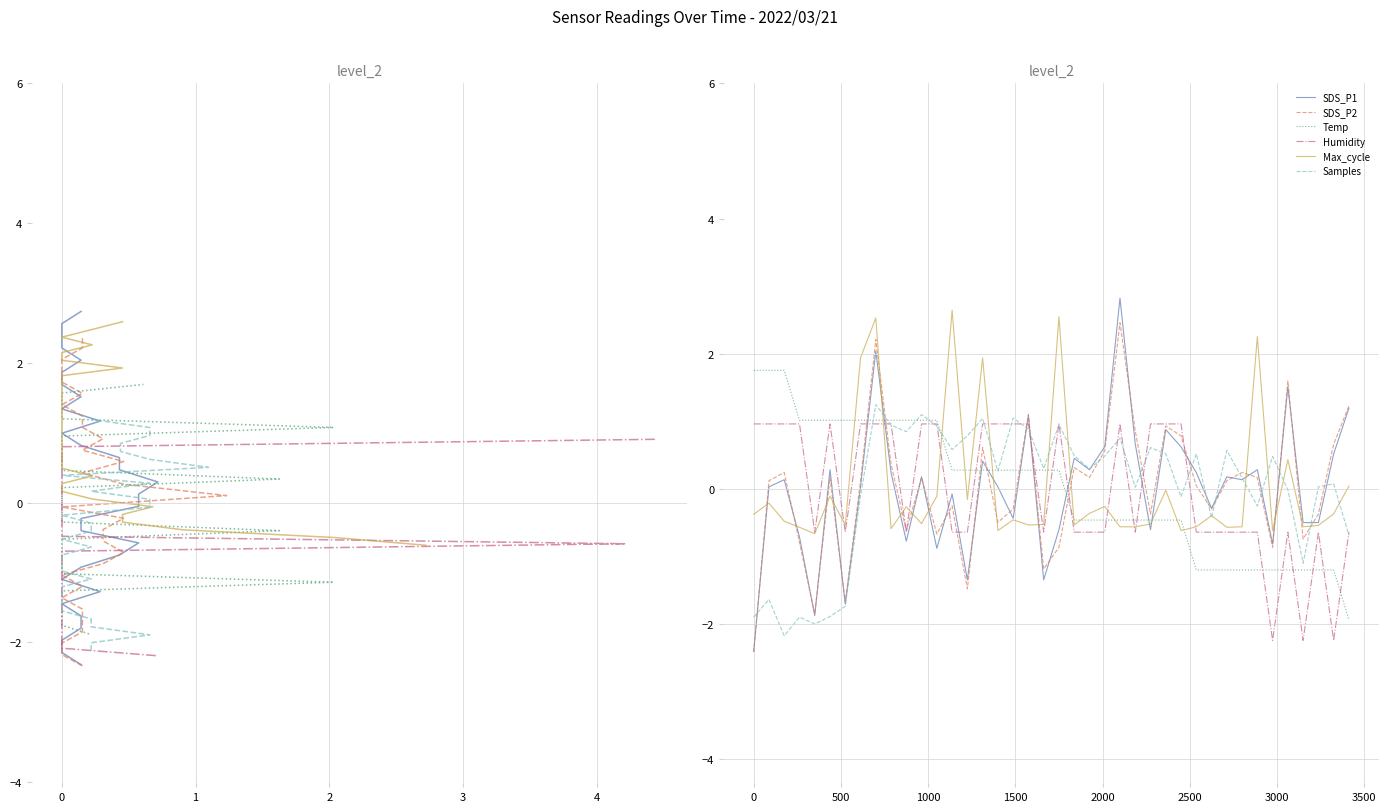

How many distinct data groups are displayed?

6